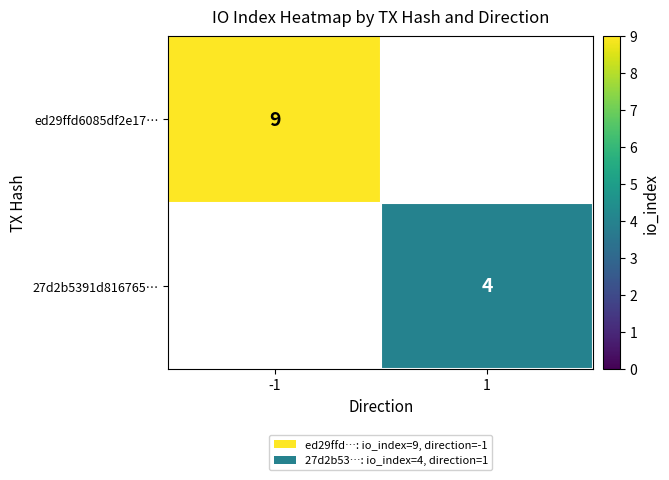

What is the minimum value shown in the chart?

4.0